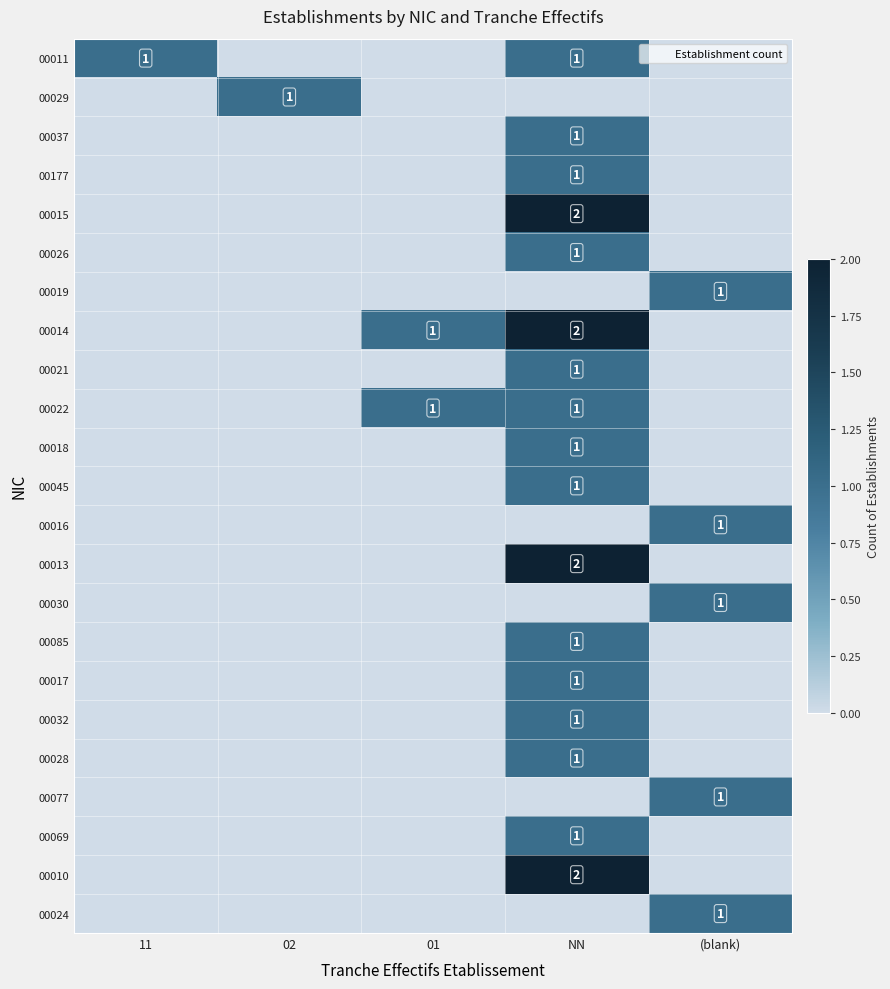

The 00028 series shows 0 at 02. True or false?

False